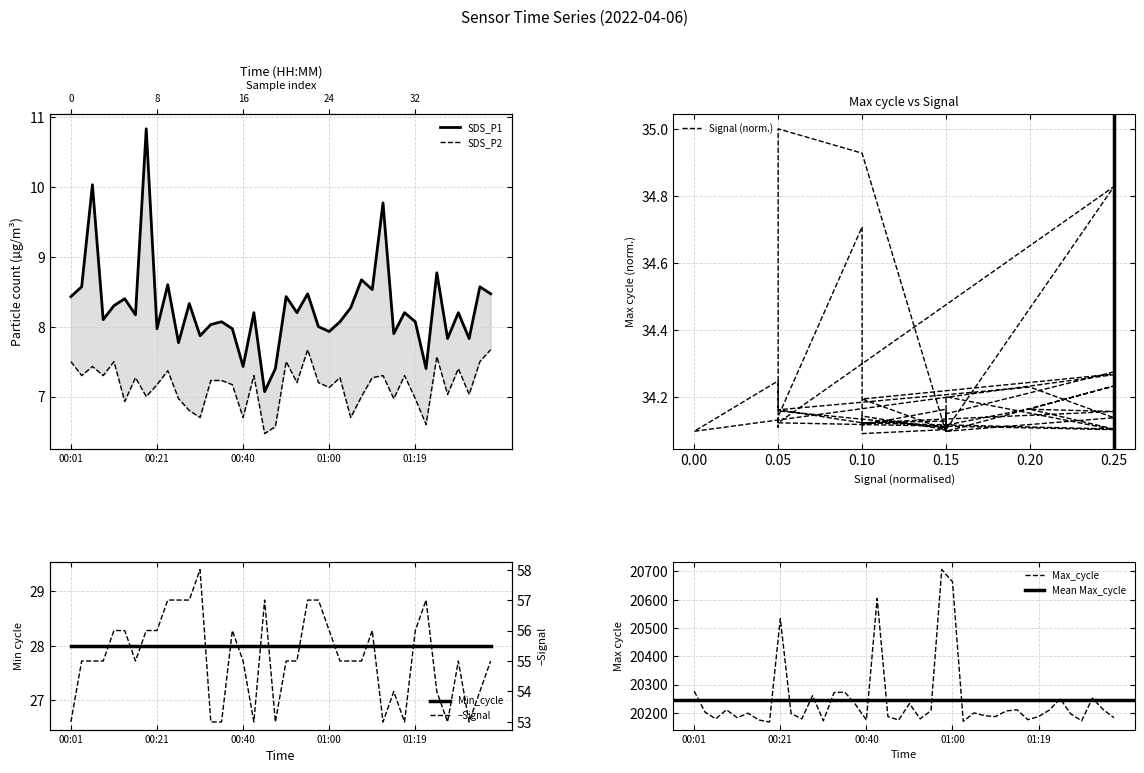

Reading left to right, extract all data points from this chart.

SDS_P1: 8.4	8.6	10.0	8.1	8.3	8.4	8.2	10.8	8.0	8.6	7.8	8.3	7.9	8.0	8.1	8.0	7.4	8.2	7.1	7.4	8.4	8.2	8.5	8.0	7.9	8.1	8.3	8.7	8.5	9.8	7.9	8.2	8.1	7.4	8.8	7.8	8.2	7.8	8.6	8.5
SDS_P2: 7.5	7.3	7.4	7.3	7.5	6.9	7.3	7.0	7.2	7.4	7.0	6.8	6.7	7.2	7.2	7.2	6.7	7.3	6.5	6.6	7.5	7.2	7.7	7.2	7.1	7.3	6.7	7.0	7.3	7.3	7.0	7.3	7.0	6.6	7.6	7.0	7.4	7.0	7.5	7.7
Signal: 53.0	55.0	55.0	55.0	56.0	56.0	55.0	56.0	56.0	57.0	57.0	57.0	58.0	53.0	53.0	56.0	55.0	53.0	57.0	53.0	55.0	55.0	57.0	57.0	56.0	55.0	55.0	55.0	56.0	53.0	54.0	53.0	56.0	57.0	54.0	53.0	55.0	53.0	54.0	55.0
Max_cycle: 34.3	34.1	34.1	34.2	34.1	34.1	34.1	34.1	34.7	34.1	34.1	34.2	34.1	34.3	34.3	34.2	34.1	34.8	34.1	34.1	34.2	34.1	34.2	35.0	34.9	34.1	34.1	34.1	34.1	34.2	34.2	34.1	34.1	34.2	34.2	34.1	34.1	34.2	34.2	34.1